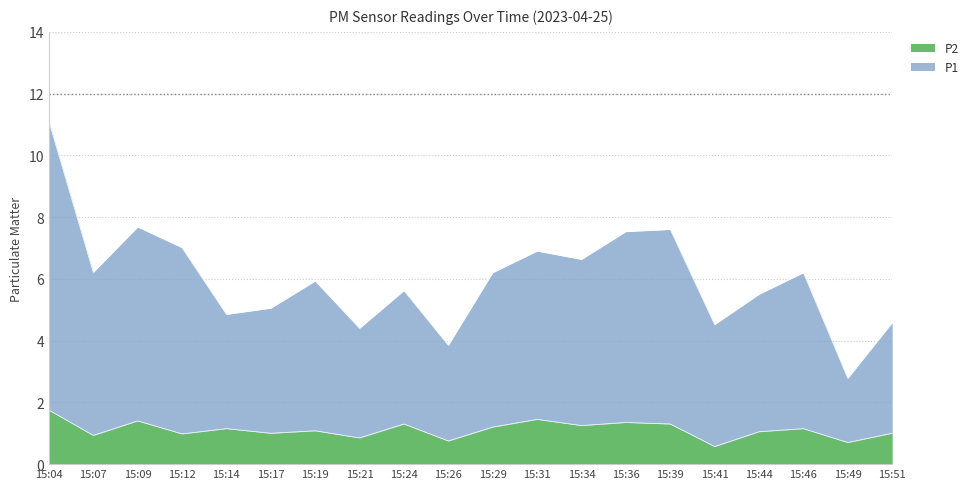

What are all the series names shown in the legend?

P2, P1